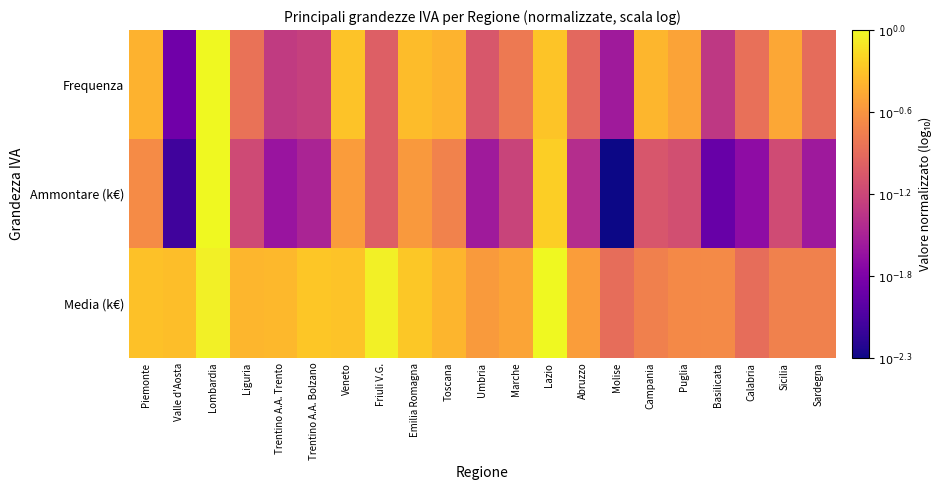

Count the number of categories in the chart.

21